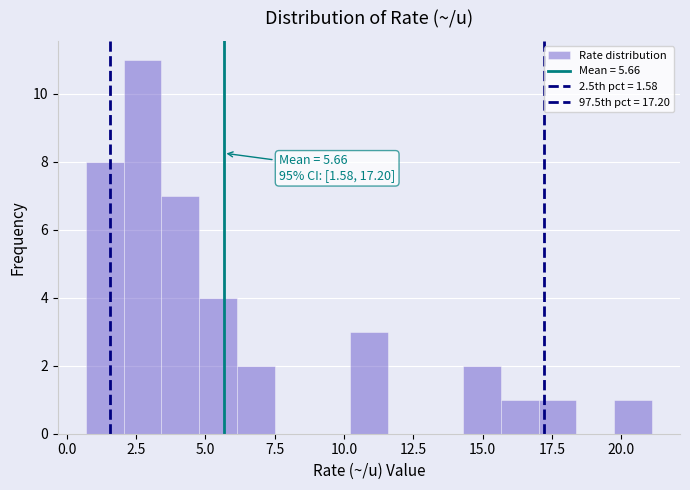

Read against the x-axis, roughly where is the centre of the tallest bar?

2.5